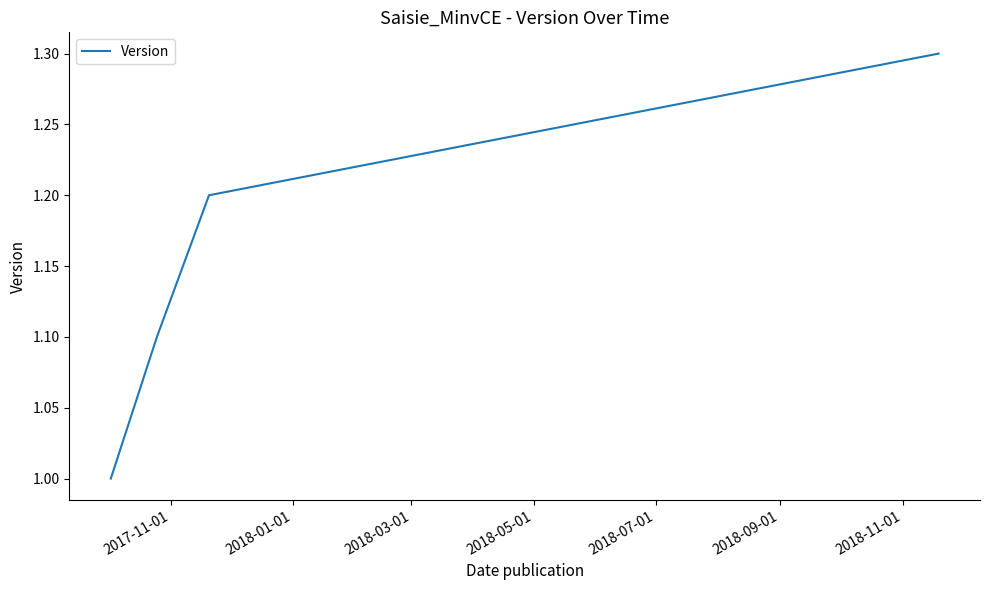

What is the minimum value shown in the chart?

1.0